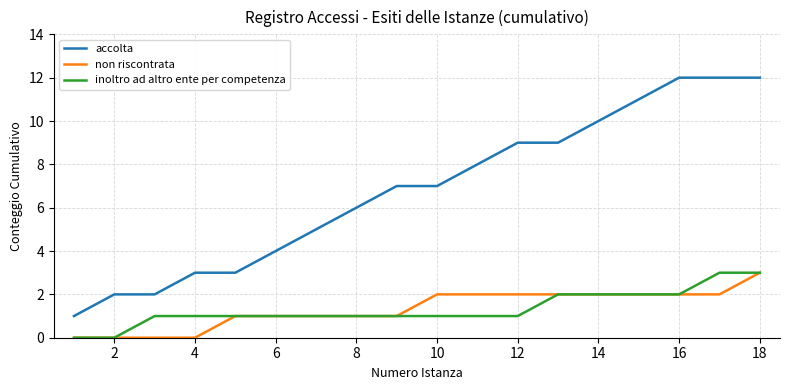

Which series has the largest total across all categories?

accolta